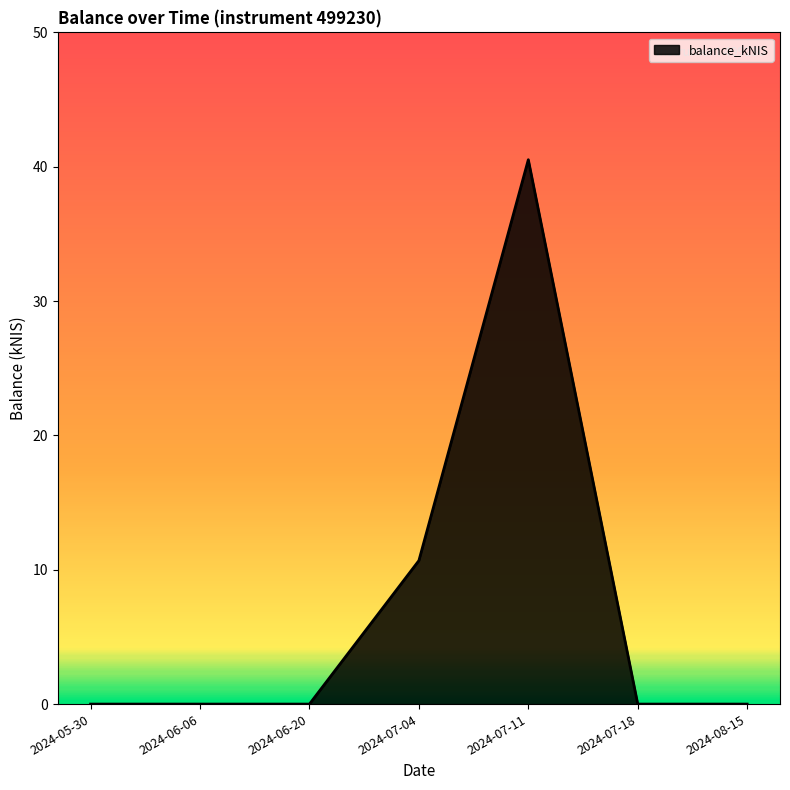

What is the change in value from 2024-06-06 to 2024-07-11?

+40.5